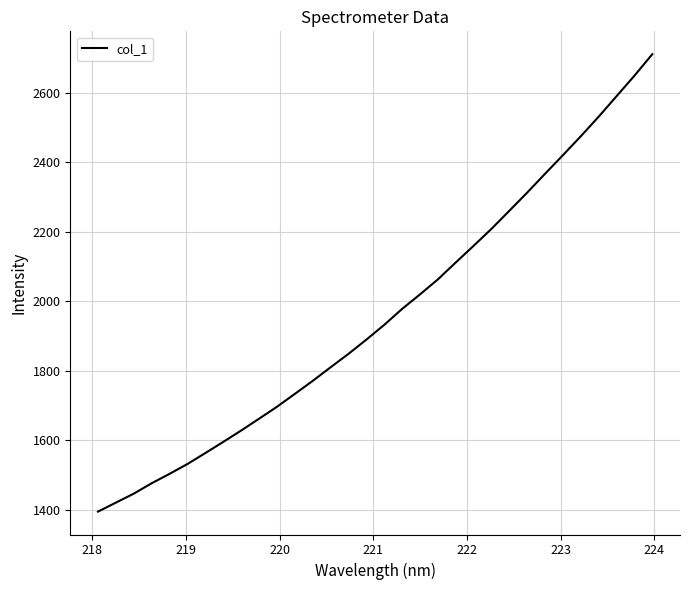

What is the difference between the maximum and minimum values?

1315.7